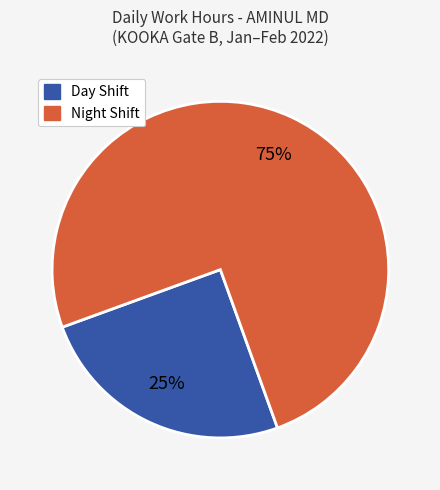

Is there any slice that represents more than half of the pie?

Yes